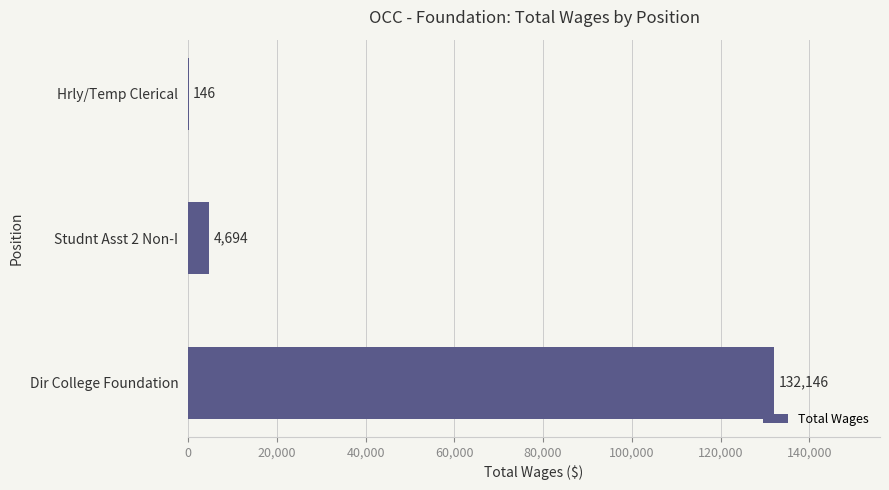

What is the greatest value displayed?

132146